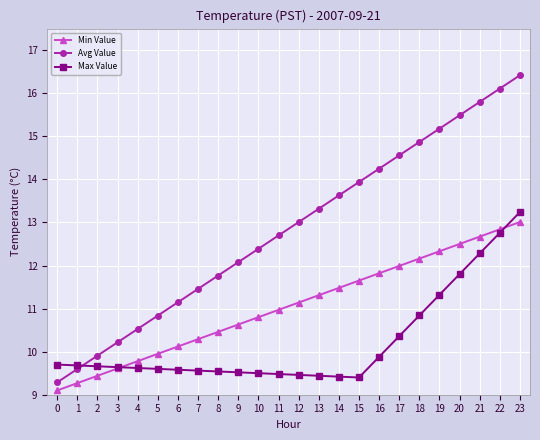

Rank the series by their average value, from highest to lowest.

Avg Value, Min Value, Max Value